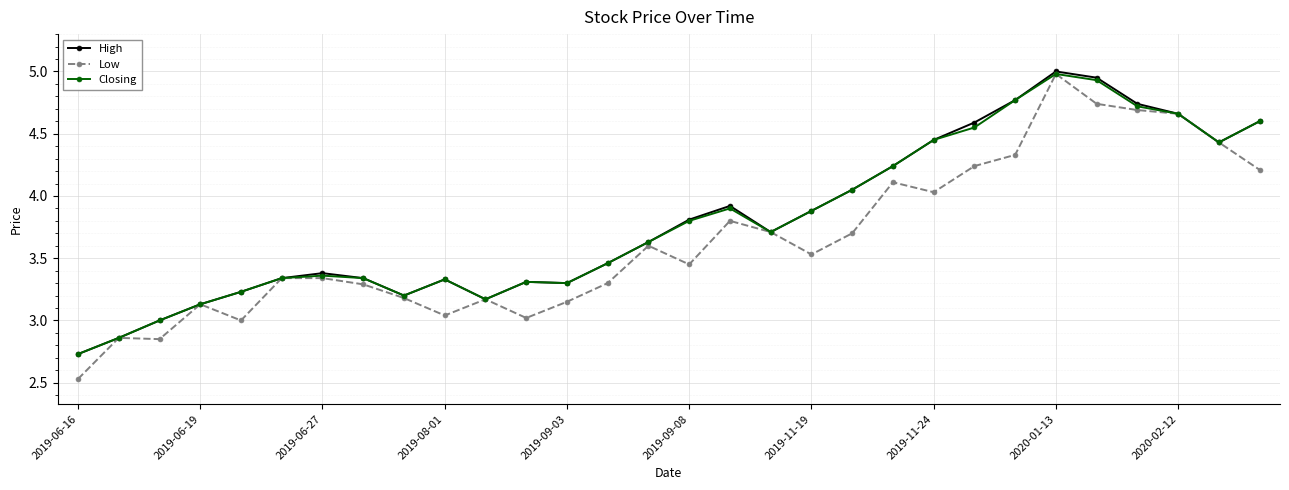

True or false: Closing has more than 1 interior local peaks.

True